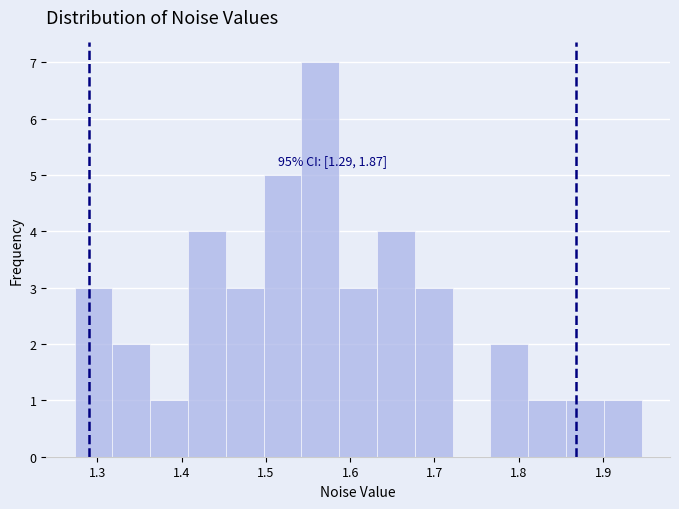

Over which range of the x-axis is the bar tallest?

1.54 to 1.59